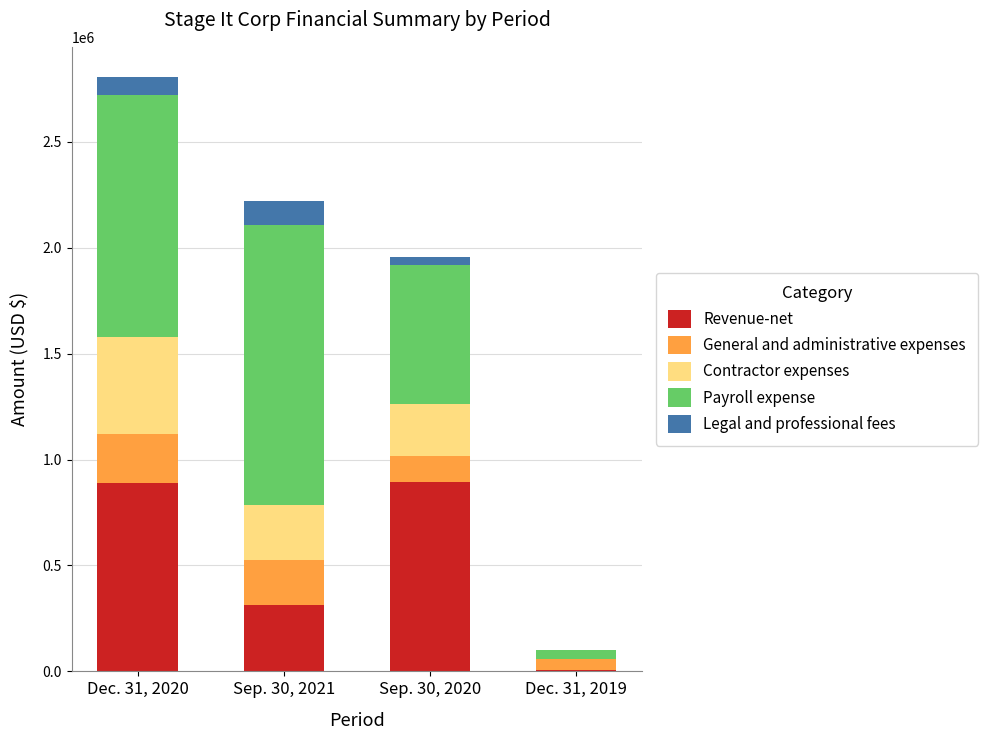

At which category is the sum across all series the highest?

Dec. 31, 2020